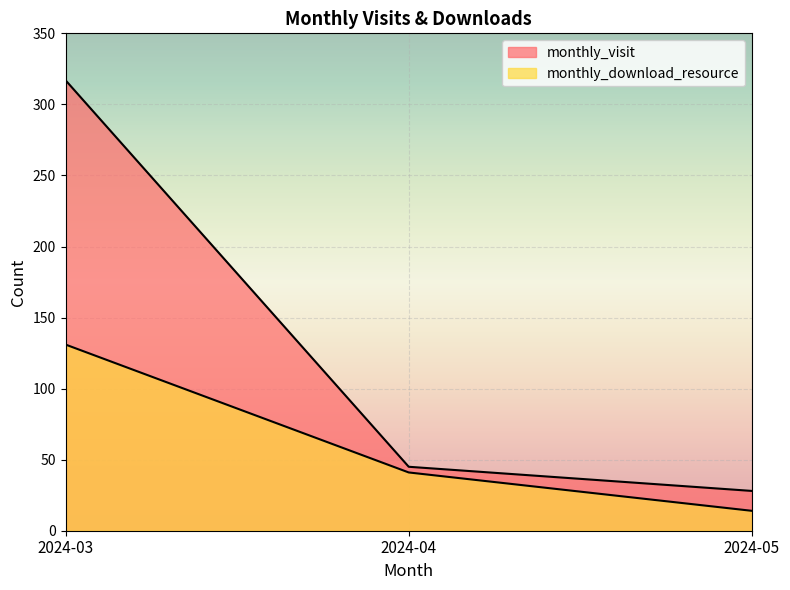

Reading left to right, list all the values displayed in this chart.

monthly_visit: 317	45	28
monthly_download_resource: 131	41	14